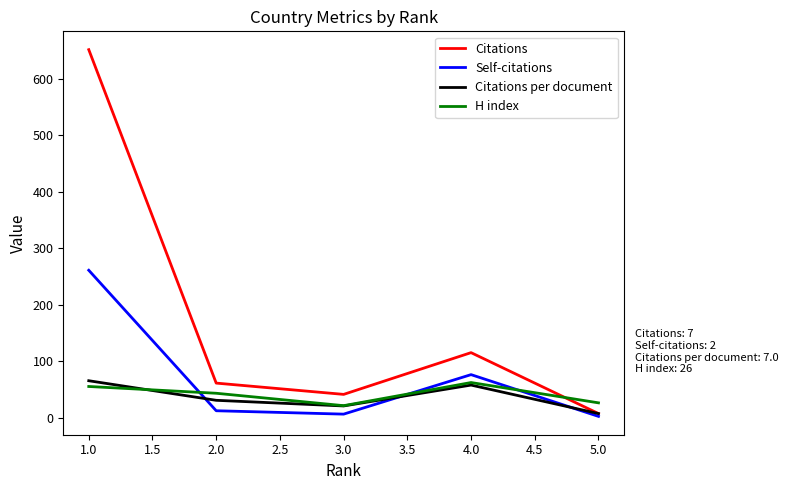

Rank the series at 1.0 from lowest to highest value.

H index, Citations per document, Self-citations, Citations